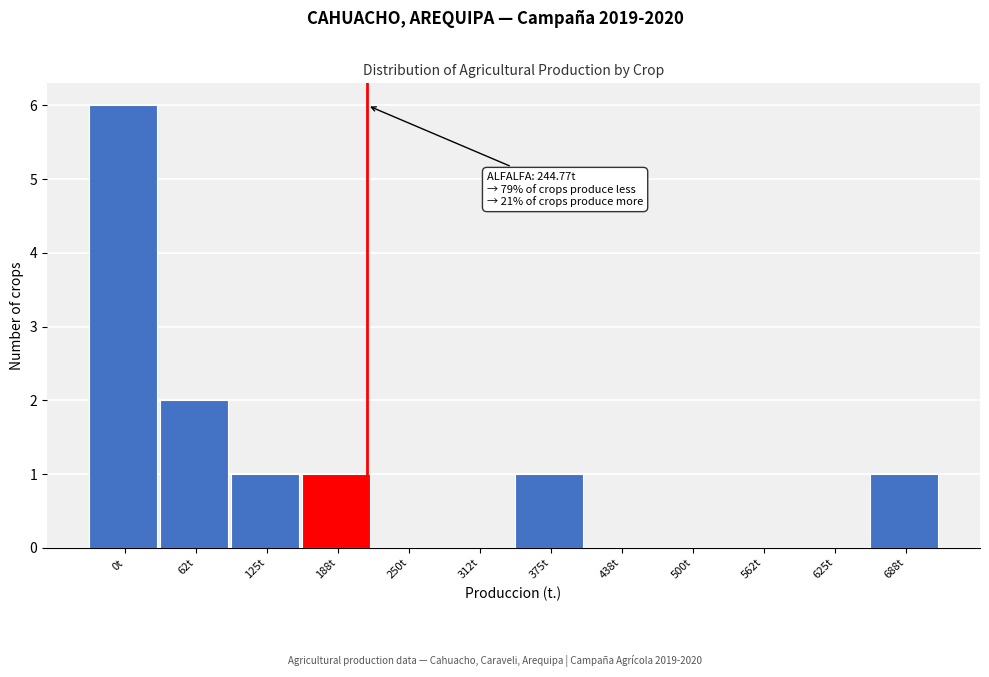

Reading left to right, extract all data points from this chart.

0t=6	62t=2	125t=1	188t=1	250t=0	312t=0	375t=1	438t=0	500t=0	562t=0	625t=0	688t=1